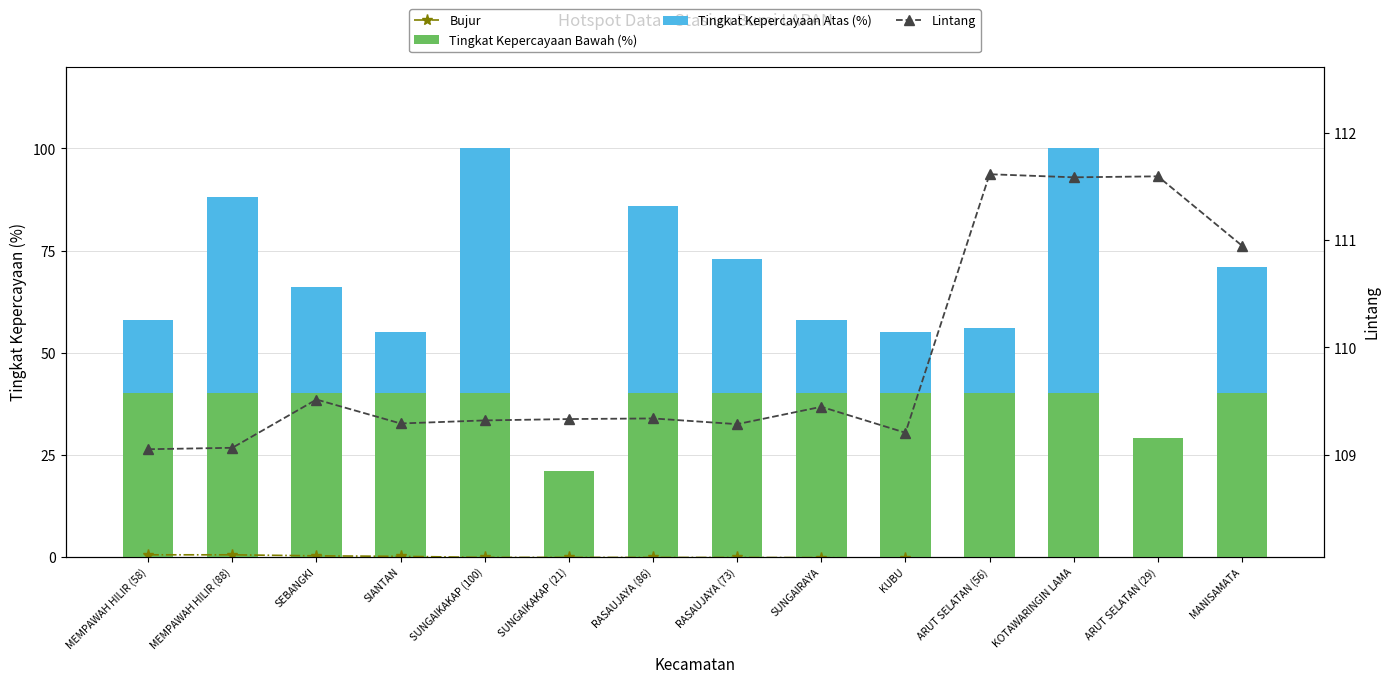

True or false: Tingkat Kepercayaan Atas (%) has a value of 16.0 at ARUT SELATAN (56).

True